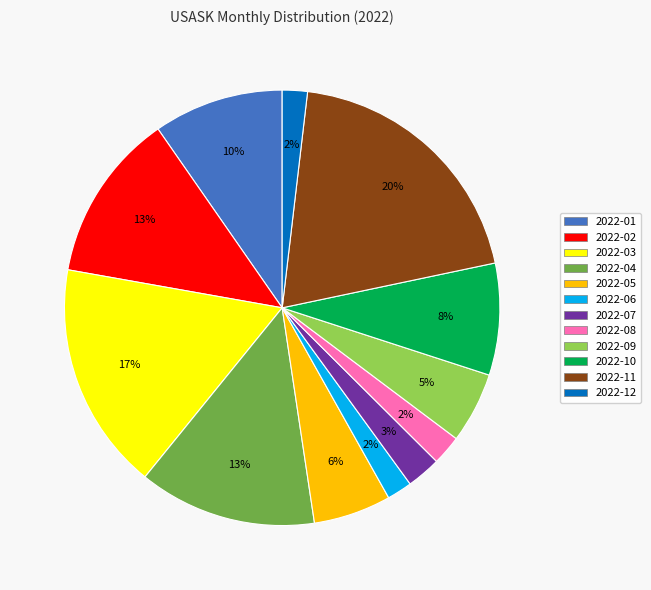

Which category has the biggest portion of the pie?

2022-11